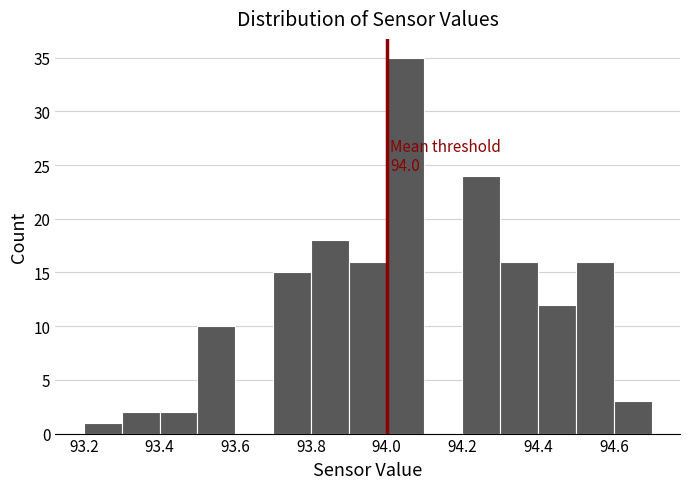

Over which range of the x-axis is the bar tallest?

94.0 to 94.1